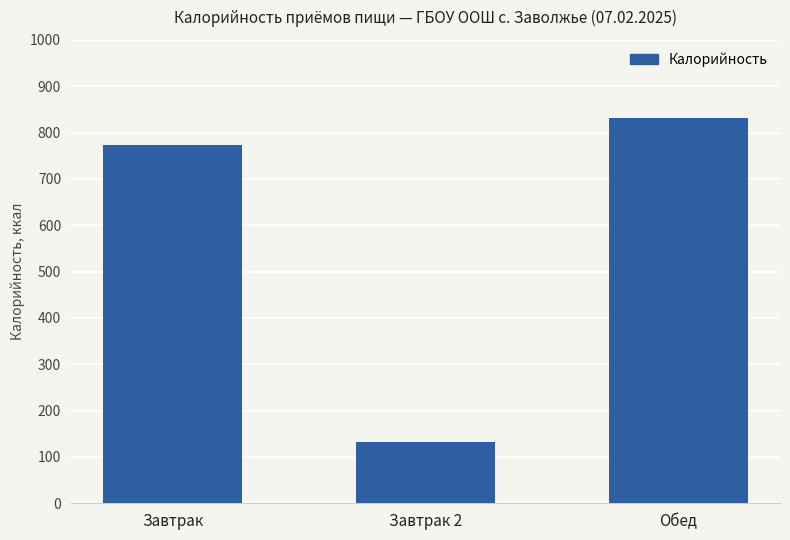

The chart shows a value of 220.6 at Завтрак 2. True or false?

False